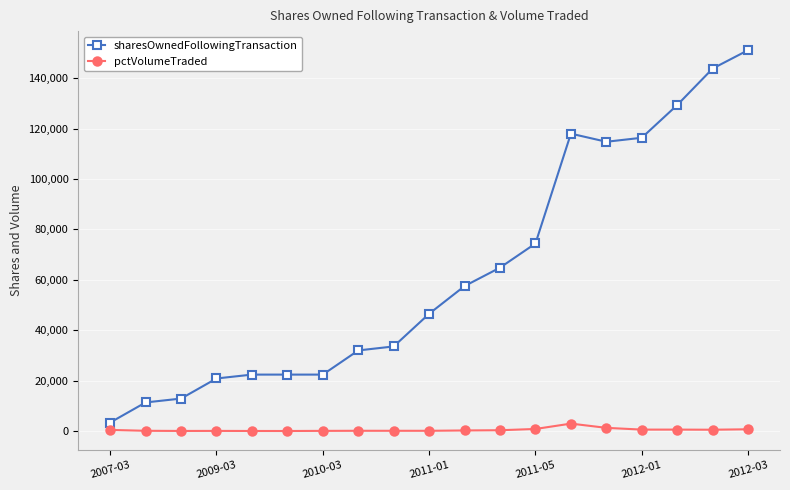

Does the chart display data point markers on the line(s)?

Yes